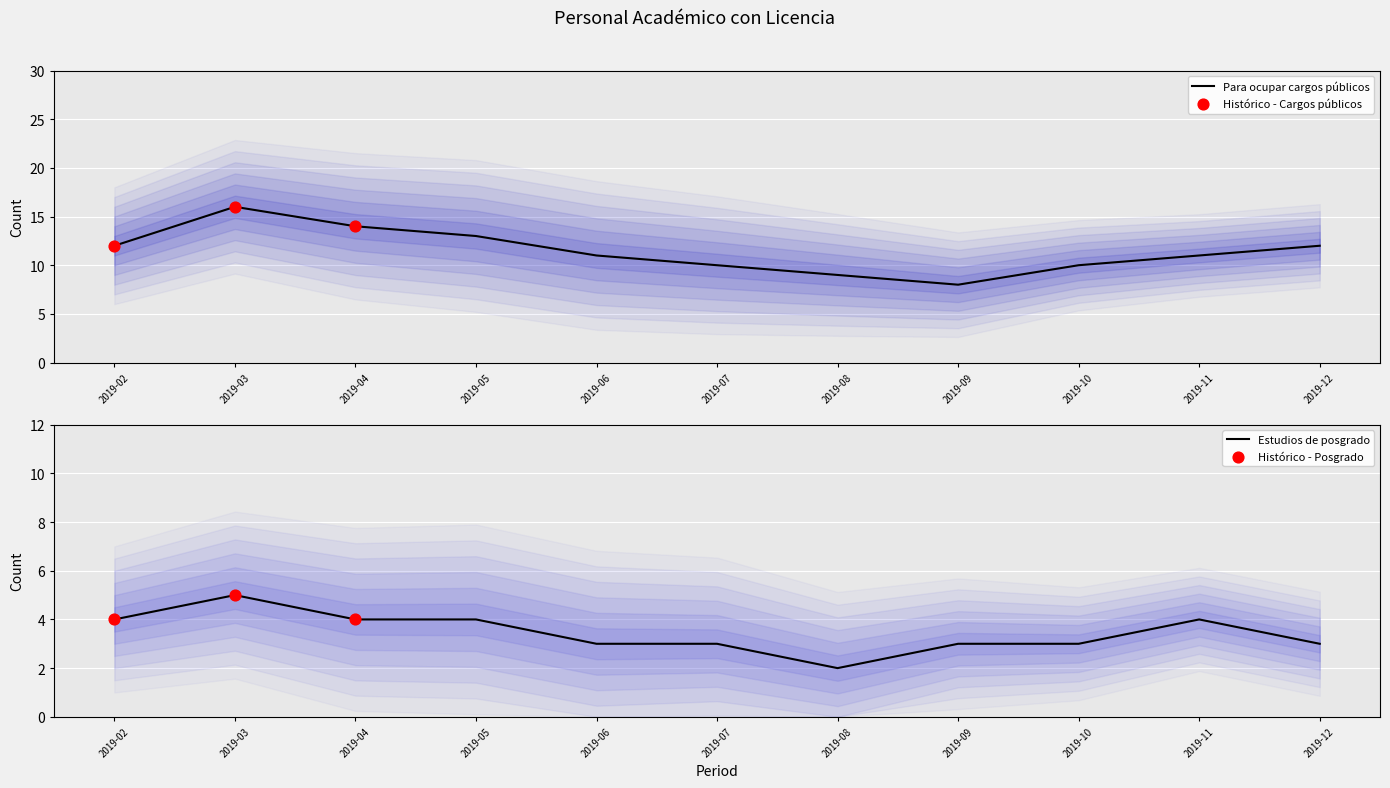

Which series reaches the minimum Y coordinate?

Estudios de posgrado